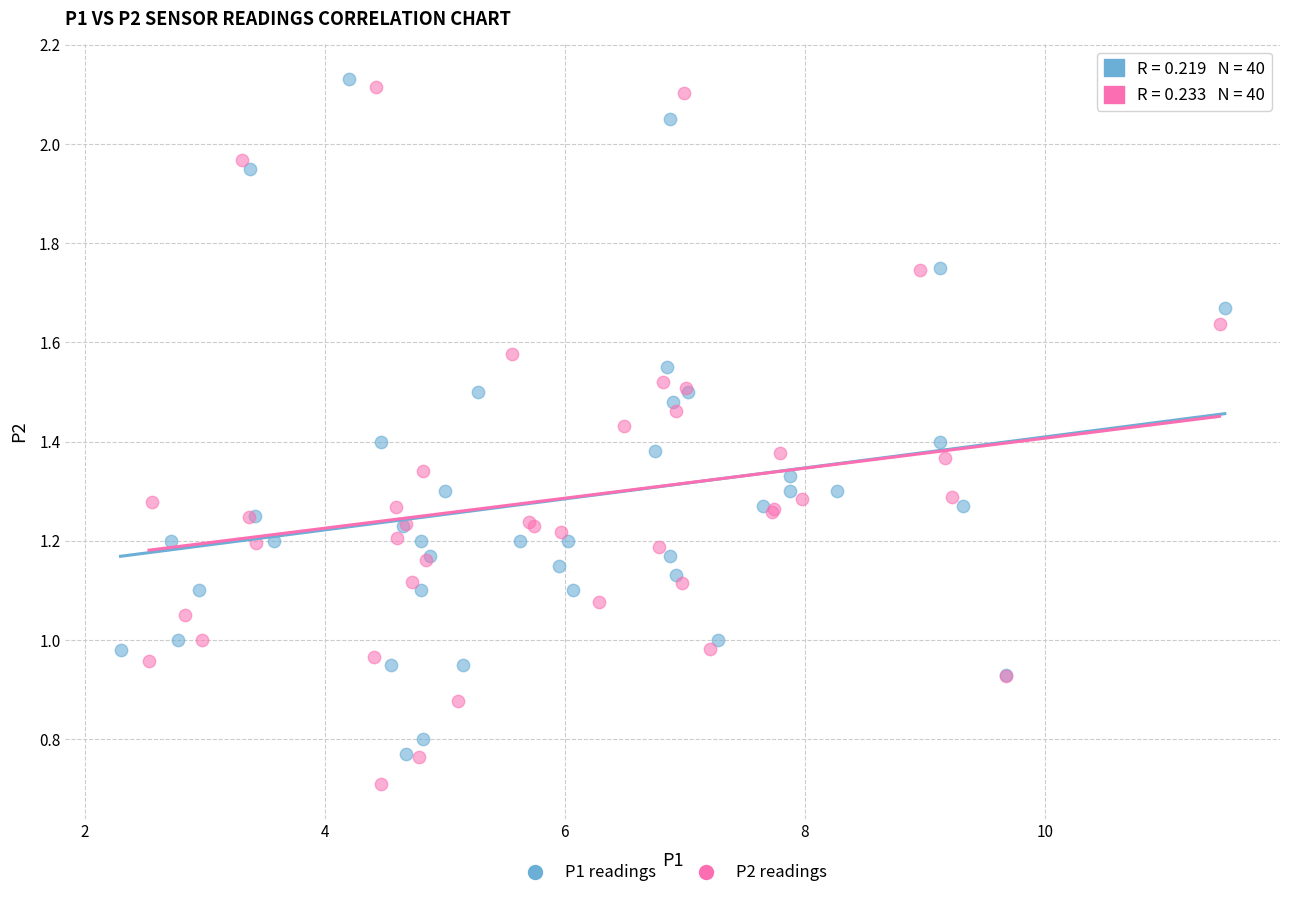

Which series has the widest spread of Y values?

P2 readings